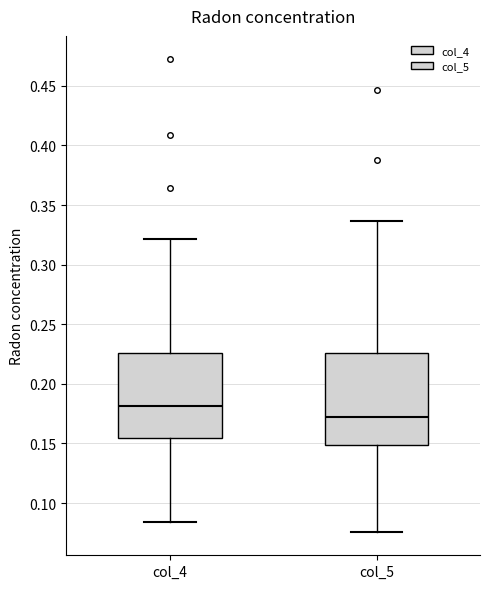

Which box's median line is the highest?

col_4